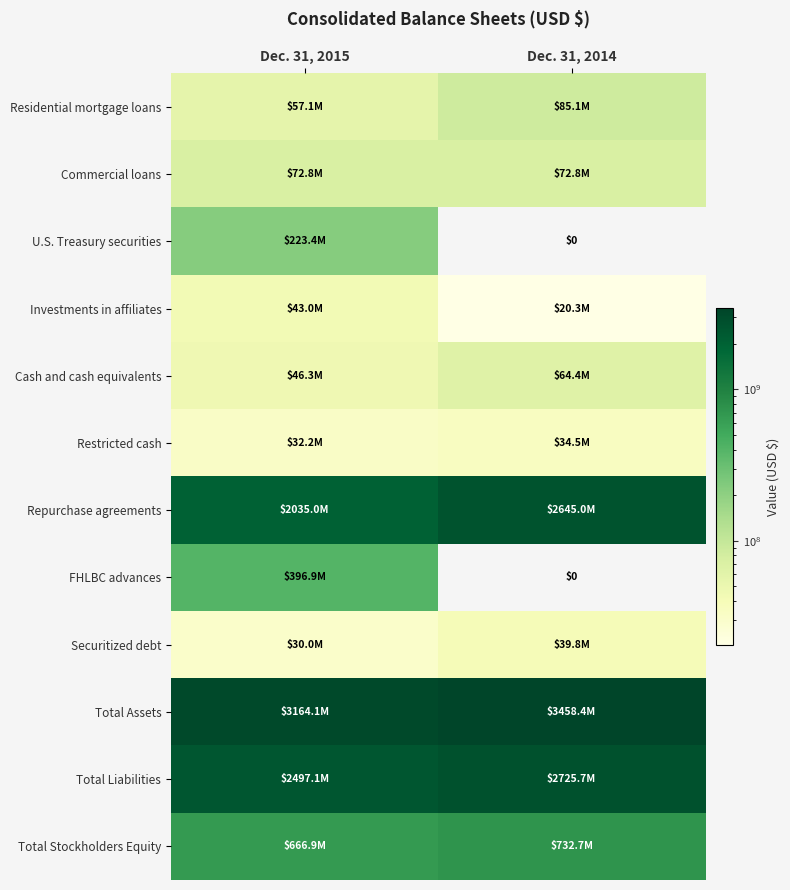

List the labels in order of Investments in affiliates value, smallest first.

Dec. 31, 2014, Dec. 31, 2015